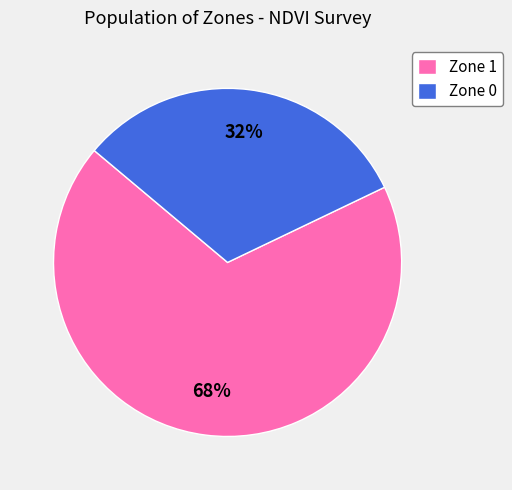

To the nearest percent, what is the average slice percentage?

50%